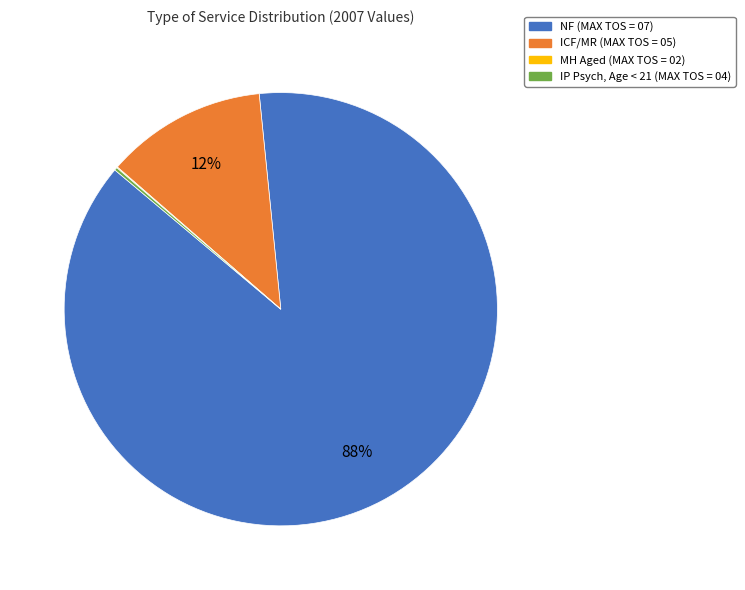

Is it true that ICF/MR (MAX TOS = 05) is 24% of the pie?

False